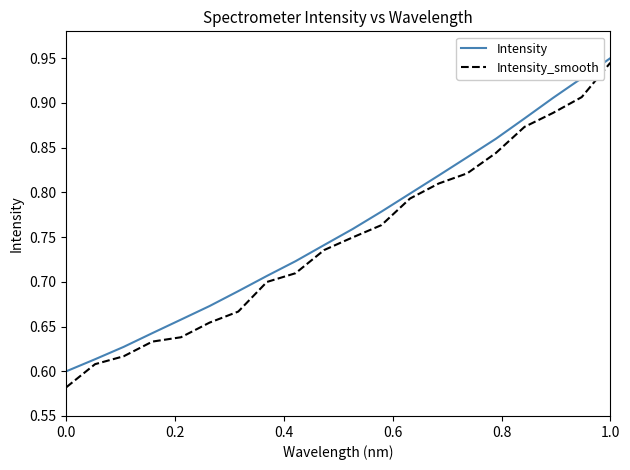

Which series has the largest range (max minus min)?

Intensity_smooth